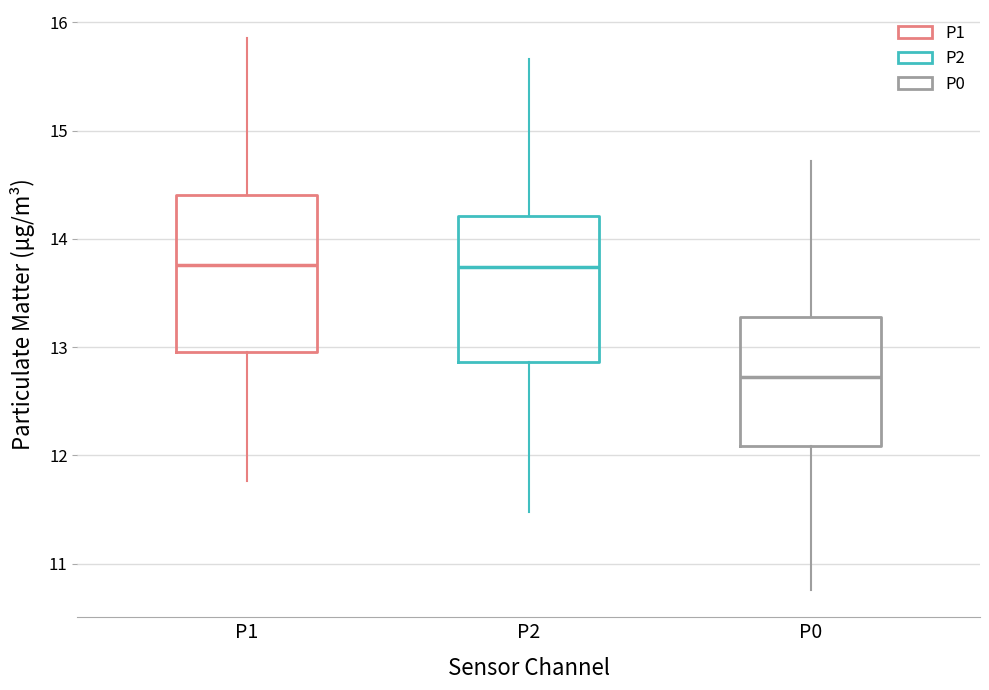

Reading left to right, read every box against the y-axis: the position of its median line, the range the box covers, and the ends of its whiskers. The values are not printed on the chart, so give them approximately, as read against the axis.

P1: median 13.8, box 13.0 to 14.4, whiskers 11.8 to 15.9
P2: median 13.7, box 12.9 to 14.2, whiskers 11.5 to 15.7
P0: median 12.7, box 12.1 to 13.3, whiskers 10.8 to 14.7